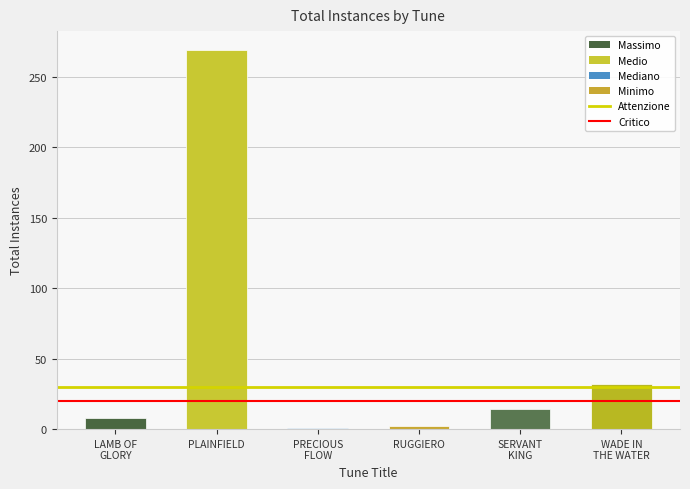

The chart shows a value of 269 at PLAINFIELD. True or false?

True